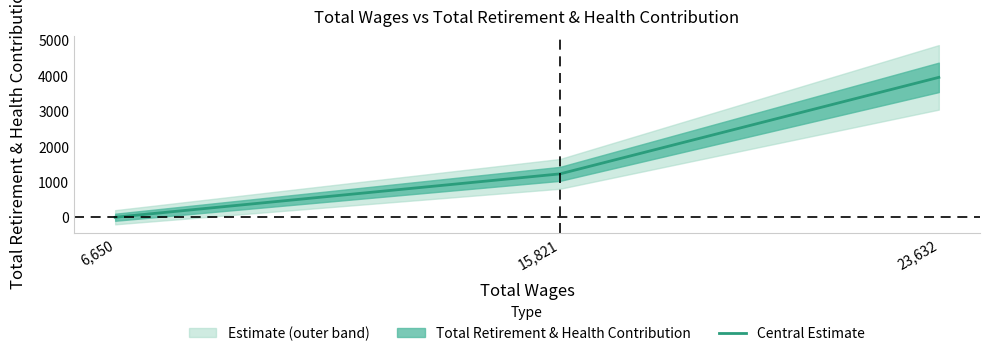

Count the number of values greater than 1225.

1